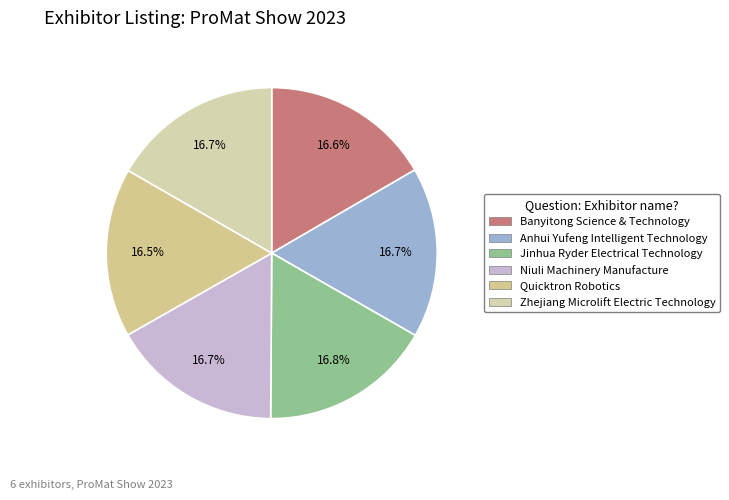

To the nearest percent, what is the average slice percentage?

17%